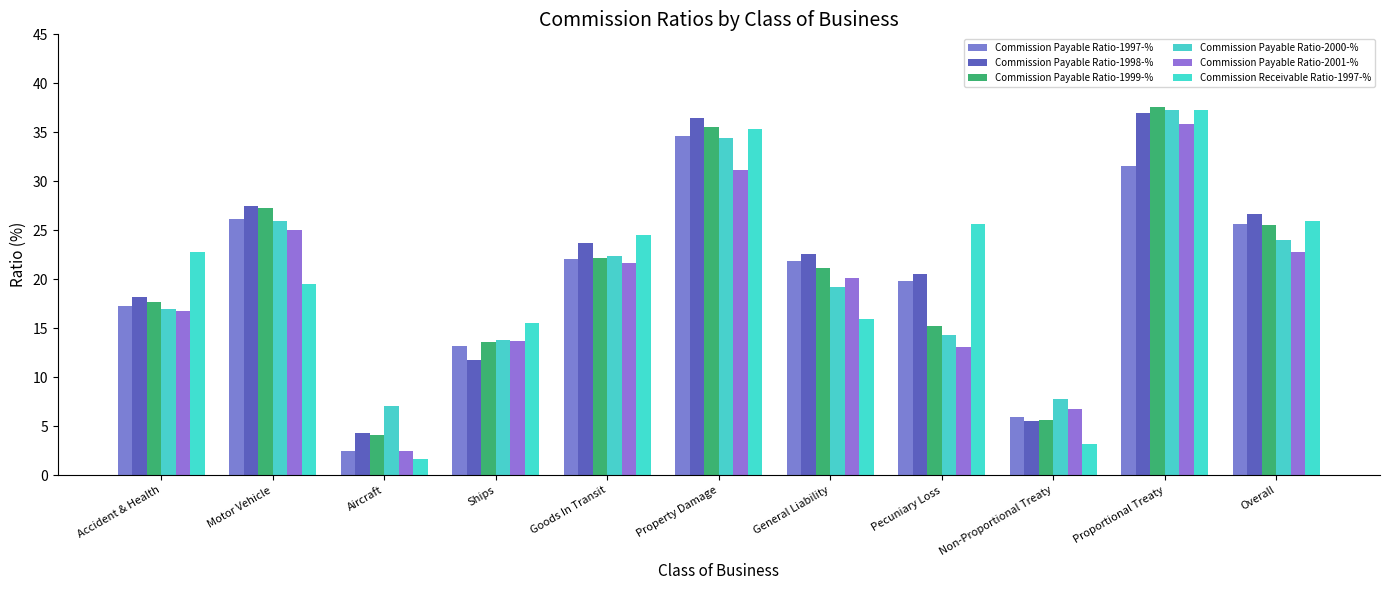

At which label does Commission Payable Ratio-1998-% reach its minimum?

Aircraft